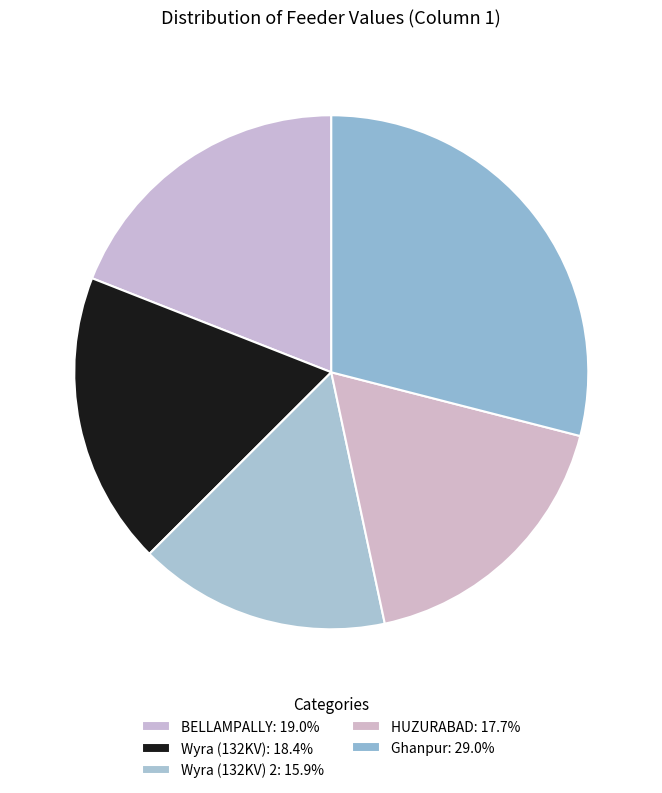

Count the number of slices in the pie.

5